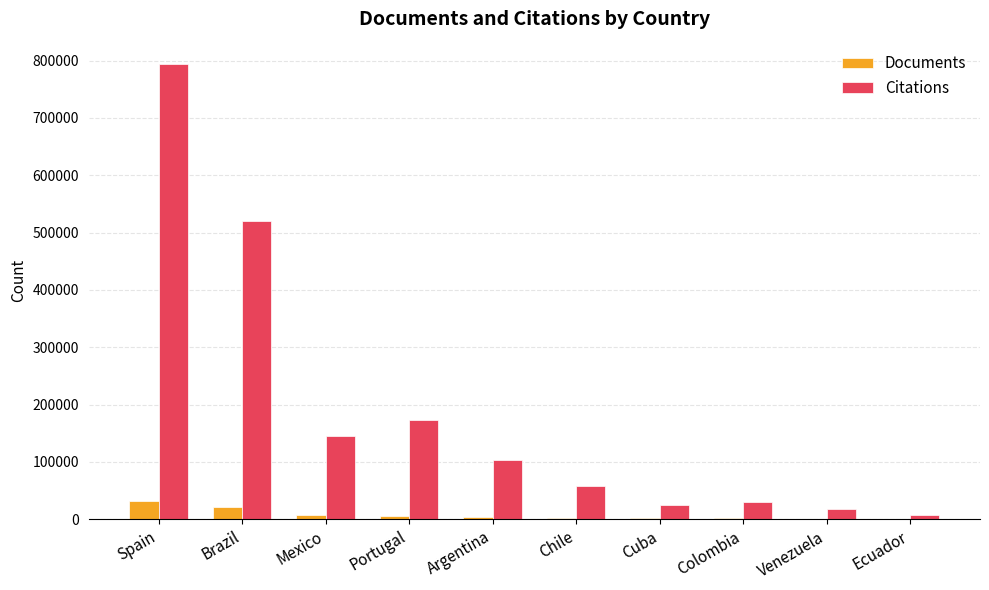

Which label corresponds to the largest value in the chart?

Spain